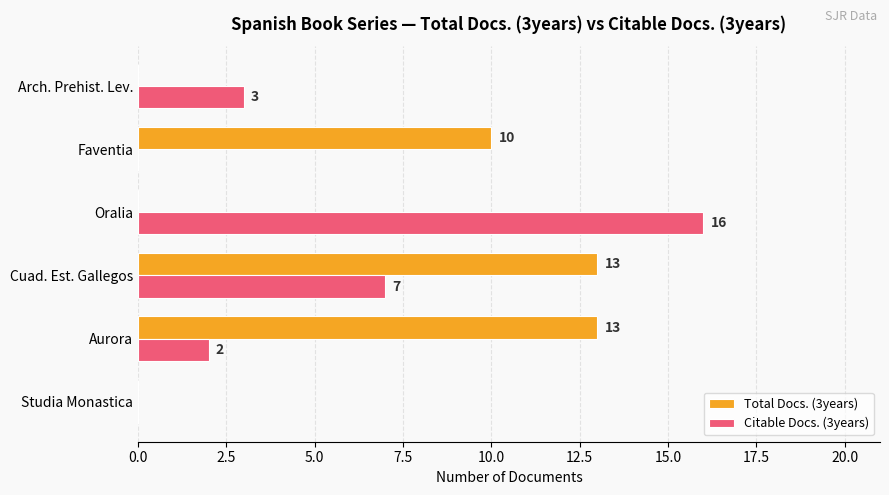

Which series has the widest spread of values?

Citable Docs. (3years)